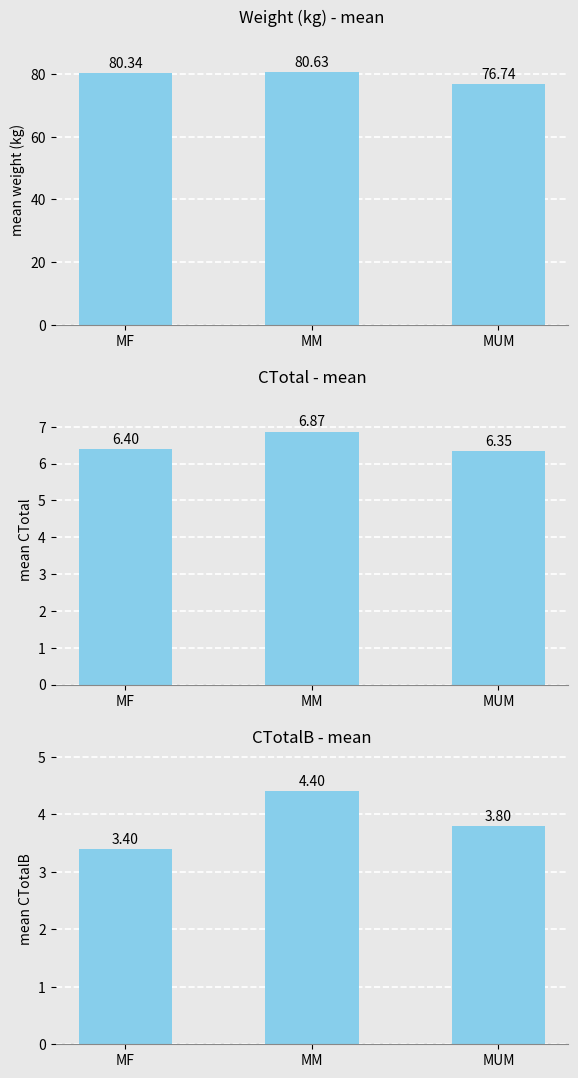

How many groups of bars are there?

3